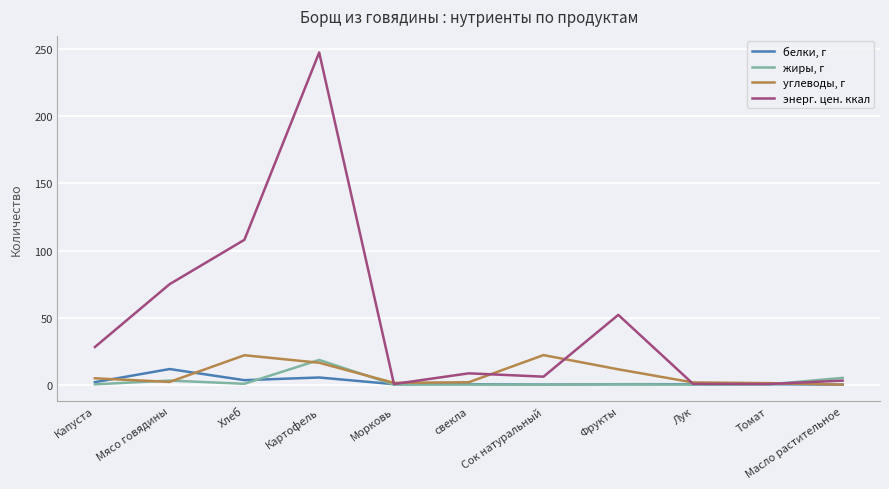

In энерг. цен. ккал, how many points are higher than both neighbors (excluding endpoints)?

3